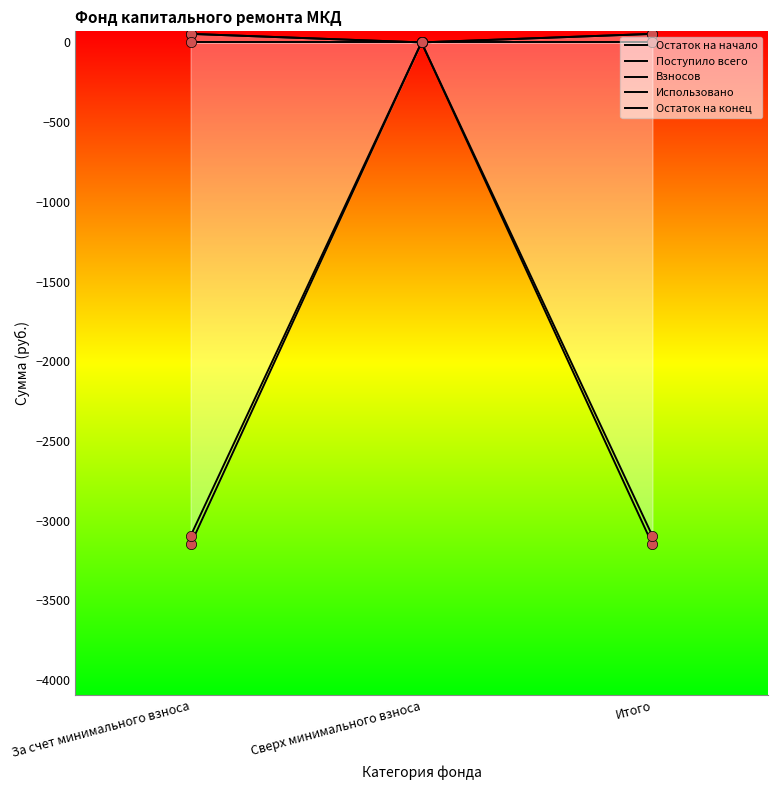

What are all the series names shown in the legend?

Остаток на начало, Поступило всего, Взносов, Использовано, Остаток на конец